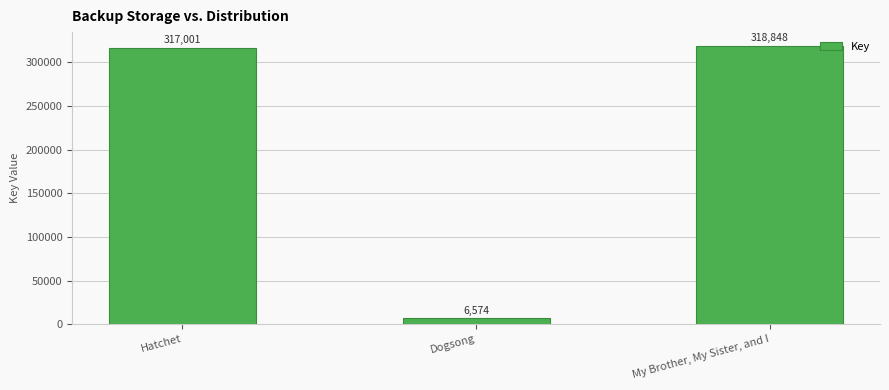

How many bars are there in total?

3